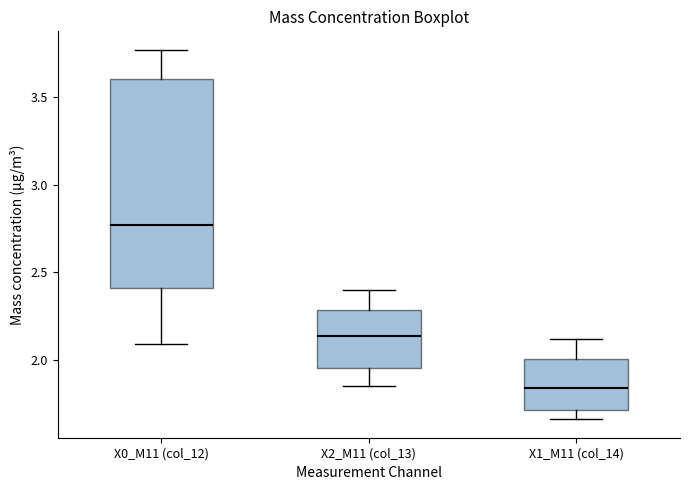

Which box is the tallest, from its lower edge to its upper edge?

X0_M11 (col_12)